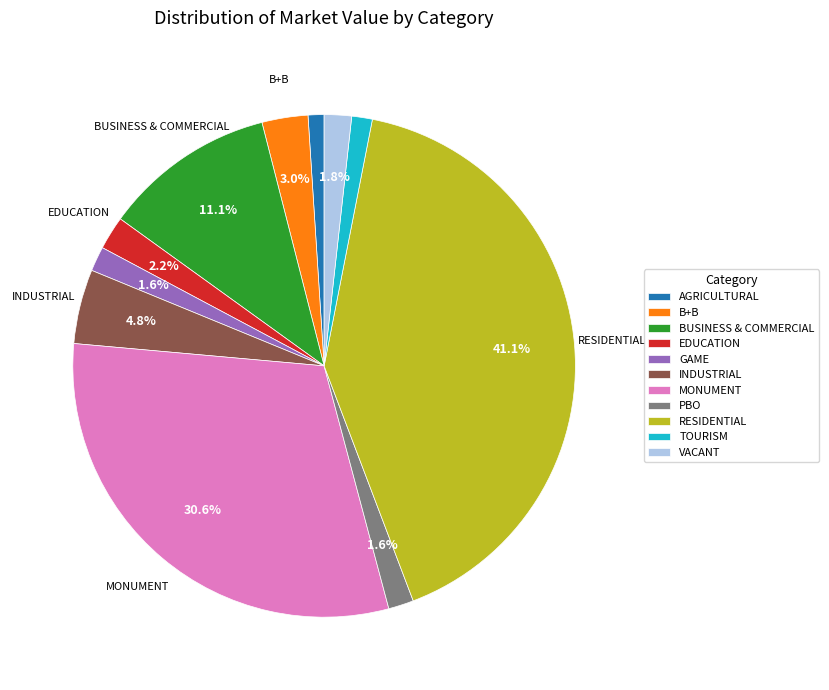

To the nearest percent, what percentage of the pie is EDUCATION?

2%